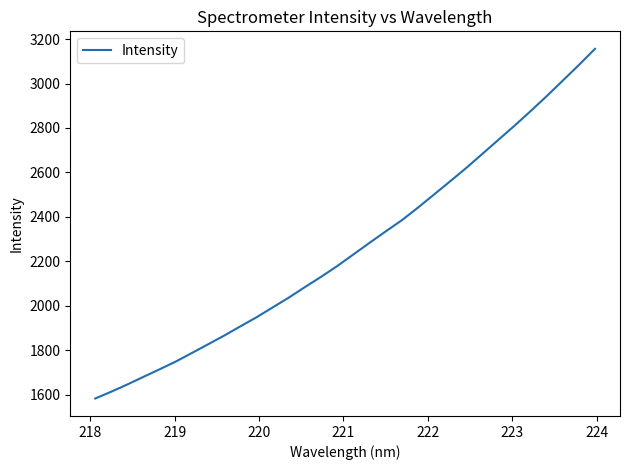

What is the minimum value shown in the chart?

1582.6